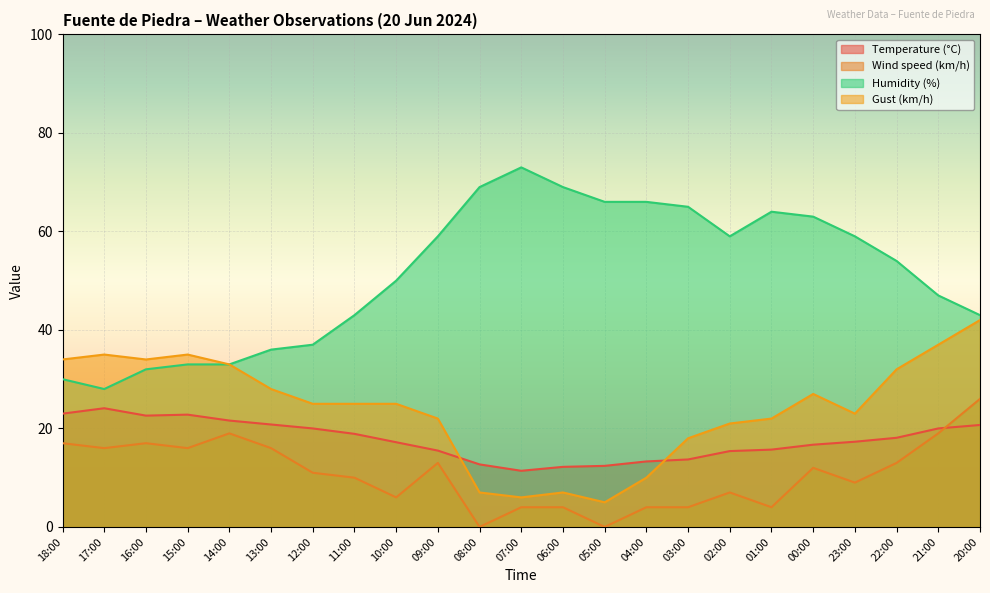

Reading left to right, transcribe all the data shown in this chart.

Temperature (°C): 23.0	24.1	22.6	22.8	21.6	20.8	20.0	18.9	17.2	15.5	12.7	11.4	12.2	12.4	13.3	13.7	15.4	15.7	16.7	17.3	18.1	20.0	20.7
Wind speed (km/h): 17.0	16.0	17.0	16.0	19.0	16.0	11.0	10.0	6.0	13.0	0.0	4.0	4.0	0.0	4.0	4.0	7.0	4.0	12.0	9.0	13.0	19.0	26.0
Humidity (%): 30.0	28.0	32.0	33.0	33.0	36.0	37.0	43.0	50.0	59.0	69.0	73.0	69.0	66.0	66.0	65.0	59.0	64.0	63.0	59.0	54.0	47.0	43.0
Gust (km/h): 34.0	35.0	34.0	35.0	33.0	28.0	25.0	25.0	25.0	22.0	7.0	6.0	7.0	5.0	10.0	18.0	21.0	22.0	27.0	23.0	32.0	37.0	42.0